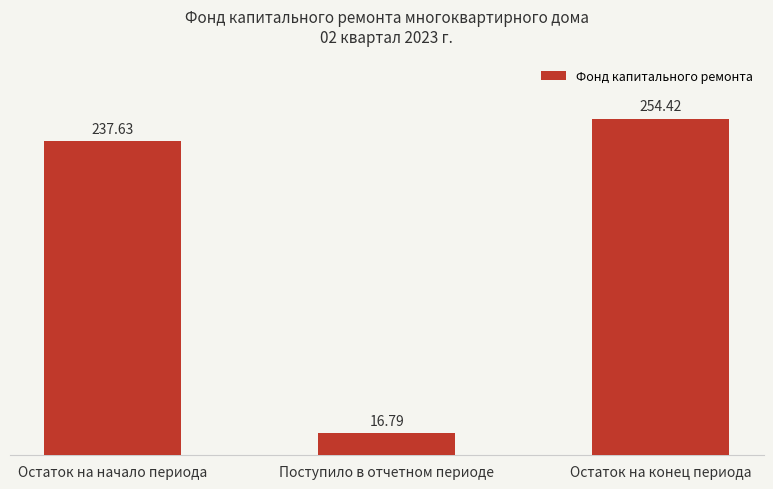

The value at Остаток на начало периода is 237.6. True or false?

True